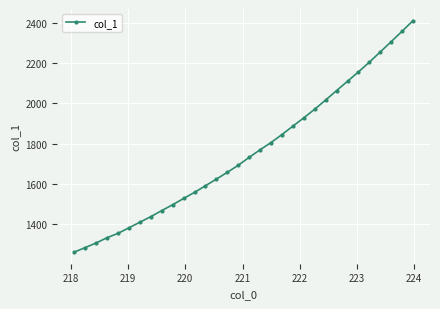

What is the value of the 14th point from the left?

1622.6